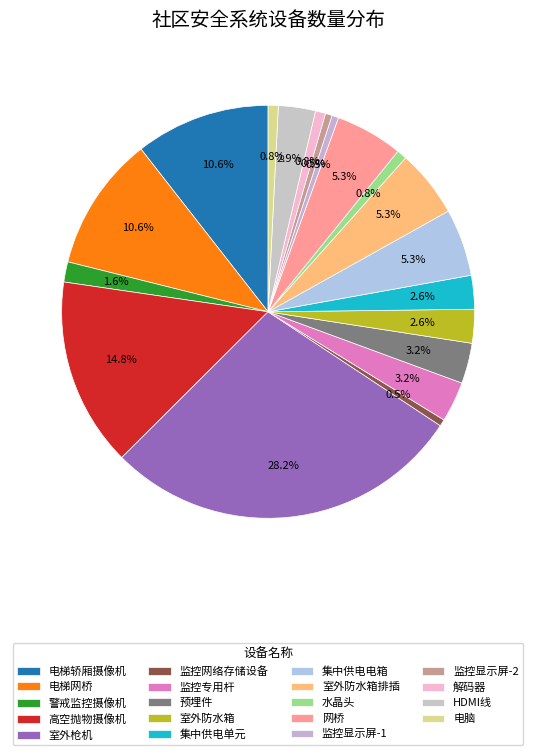

Does any single category account for the majority?

No